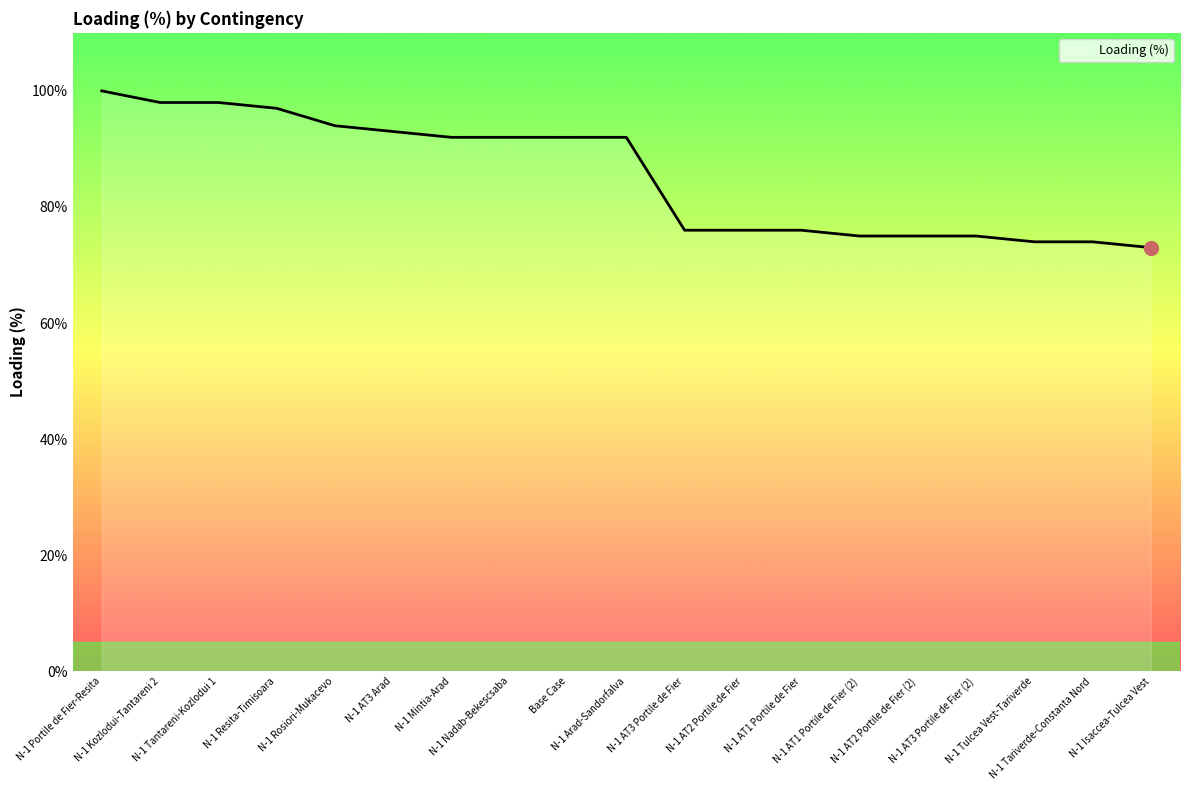

Which category has the lowest value across all series?

N-1 Isaccea-Tulcea Vest